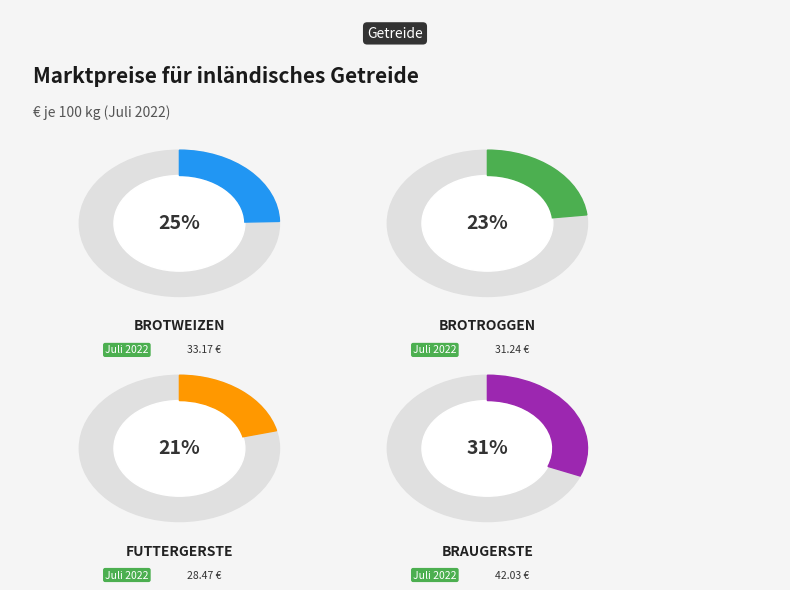

Is there any slice that represents more than half of the pie?

No